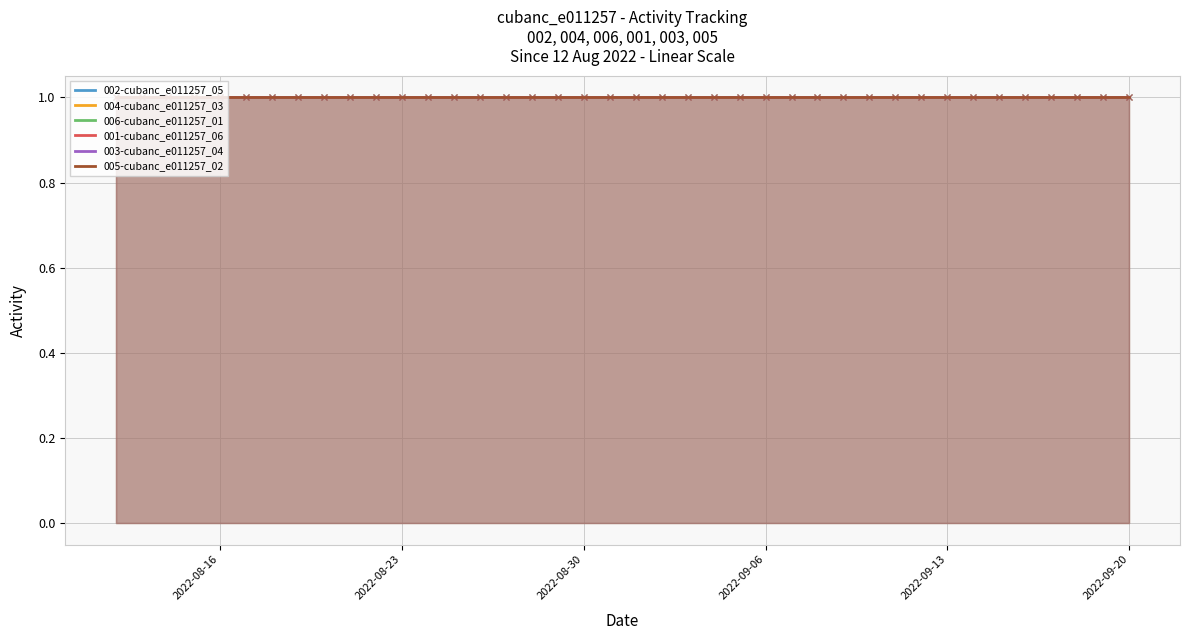

Which series has the largest Y range (max minus min)?

002-cubanc_e011257_05